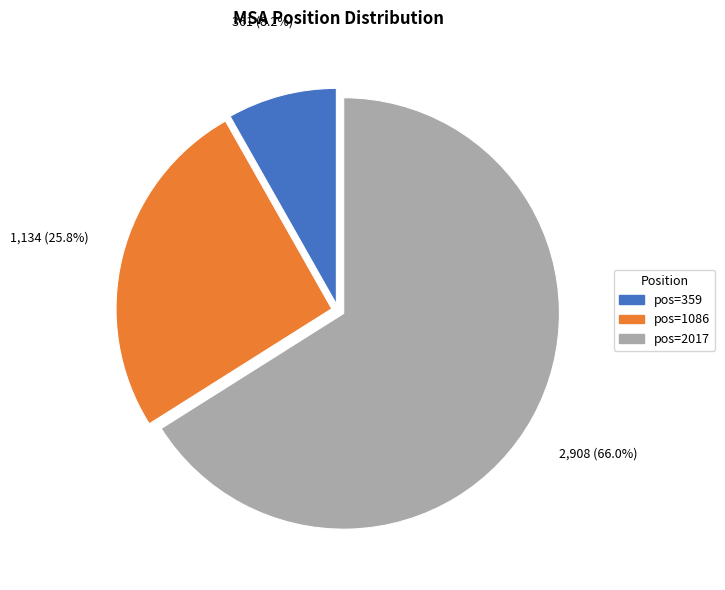

To the nearest percent, what is the difference between the largest and smallest slice percentages?

58%